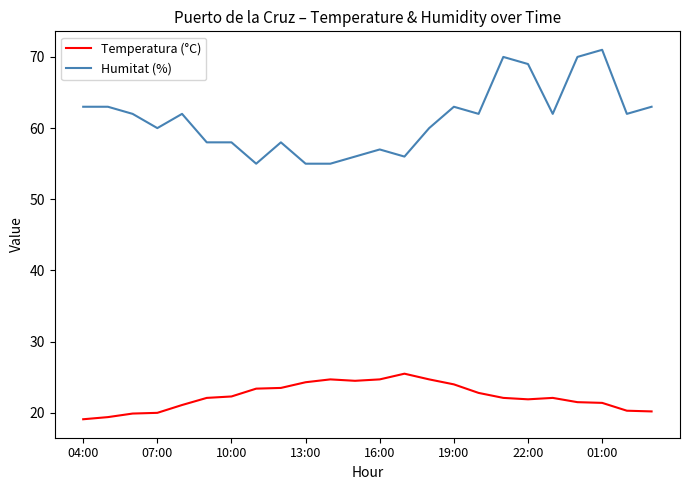

Rank the series by their average value, from highest to lowest.

Humitat (%), Temperatura (°C)